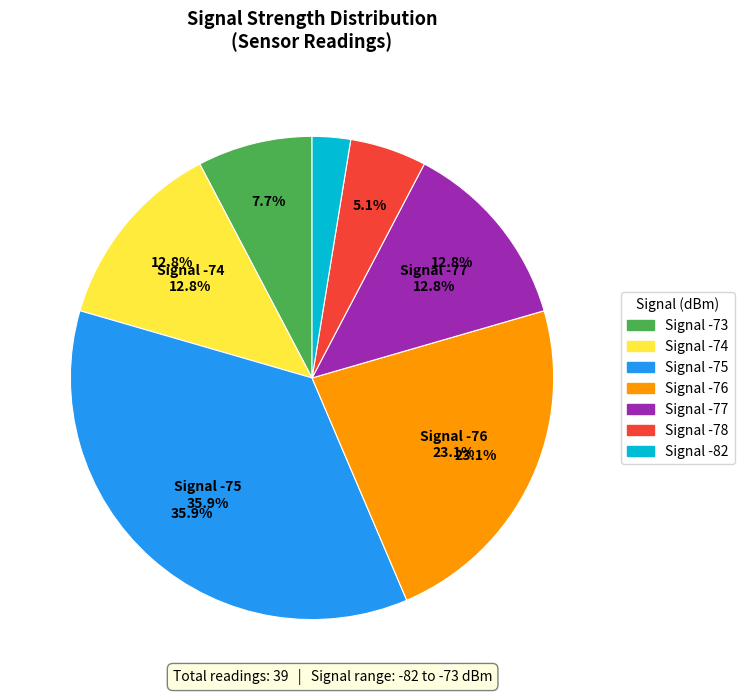

Is it true that Humidity is 0% of the pie?

True